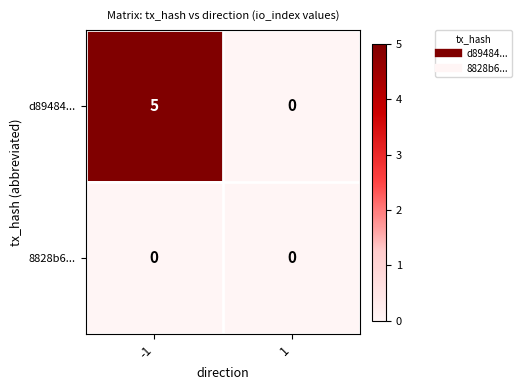

Rank the series by their average value, from highest to lowest.

d89484..., 8828b6...